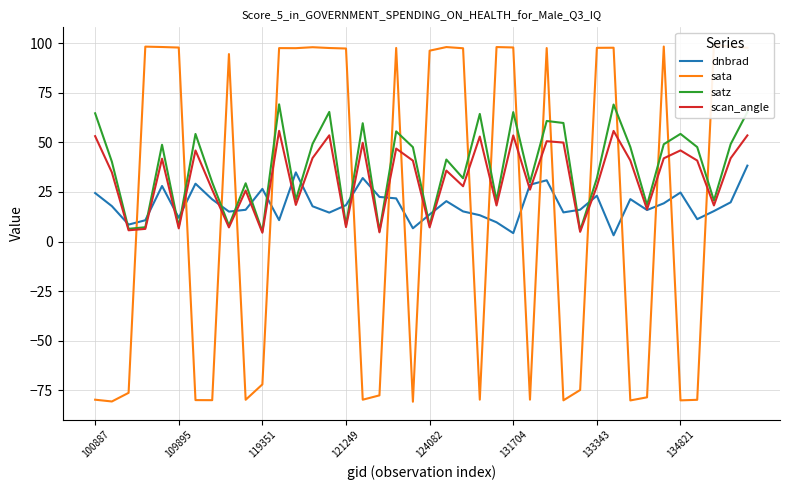

How many series are shown in this chart?

4